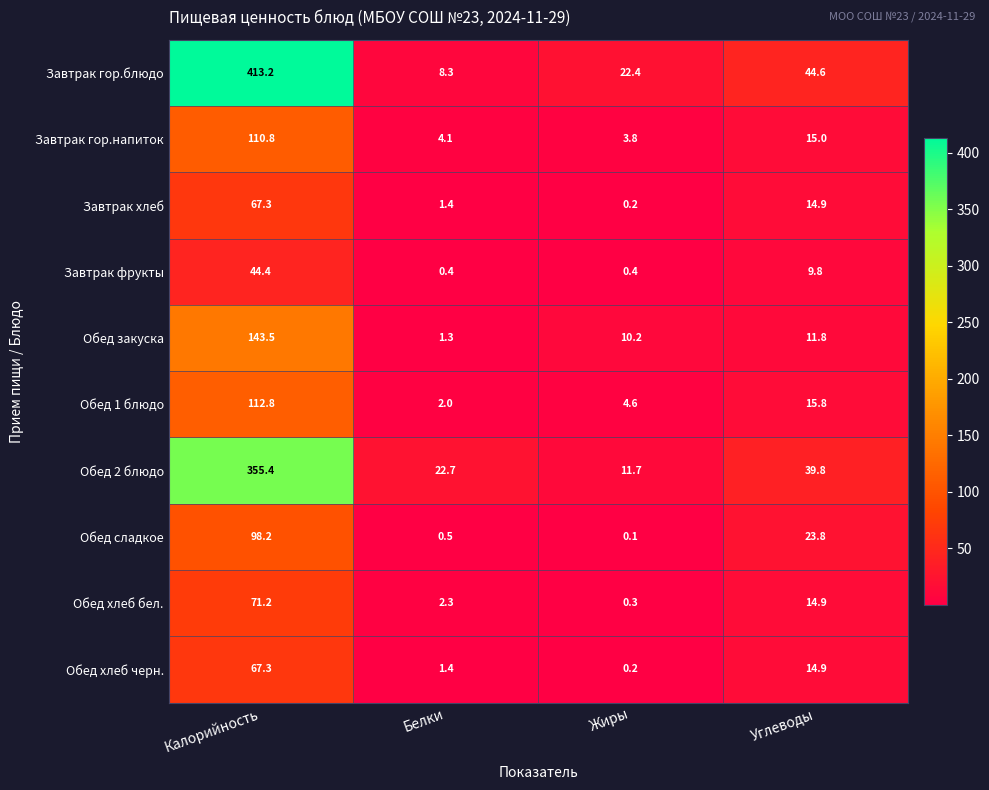

Which series has the widest spread of values?

Завтрак гор.блюдо